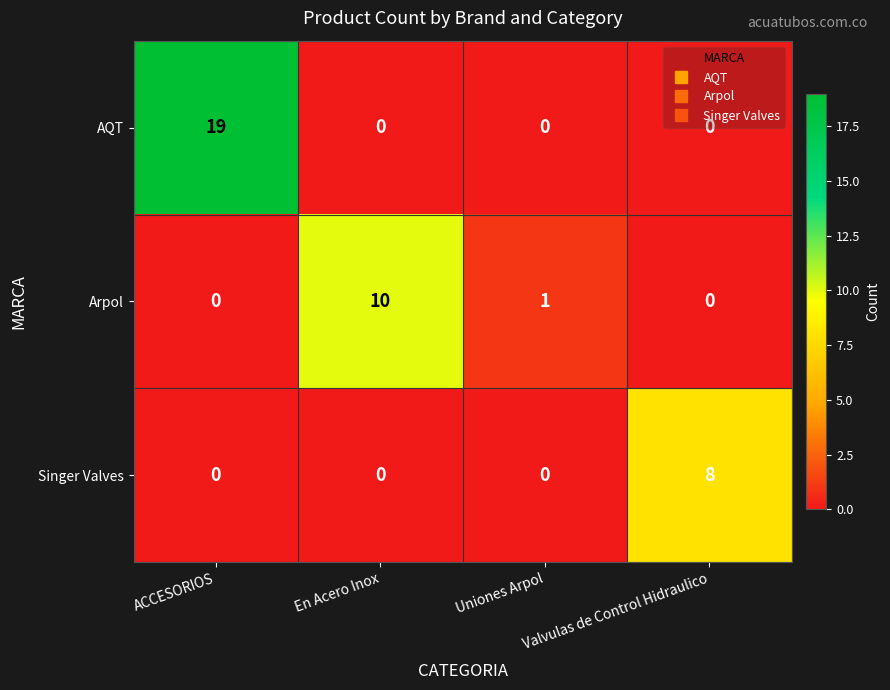

What is the difference between the AQT values at ACCESORIOS and Uniones Arpol?

19